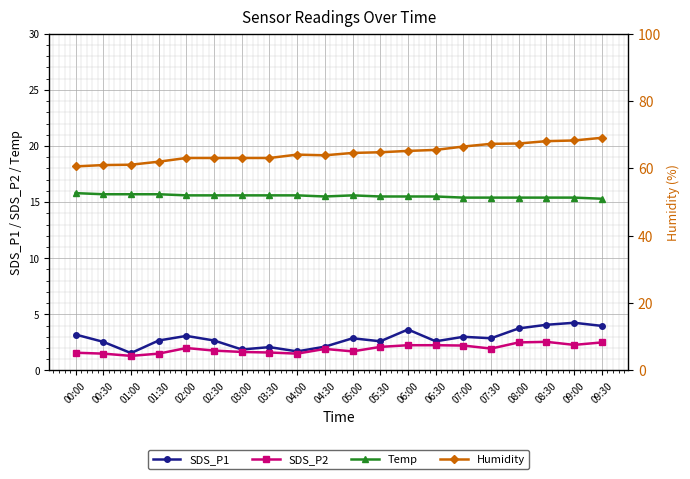

Which label corresponds to the largest value in the chart?

09:30